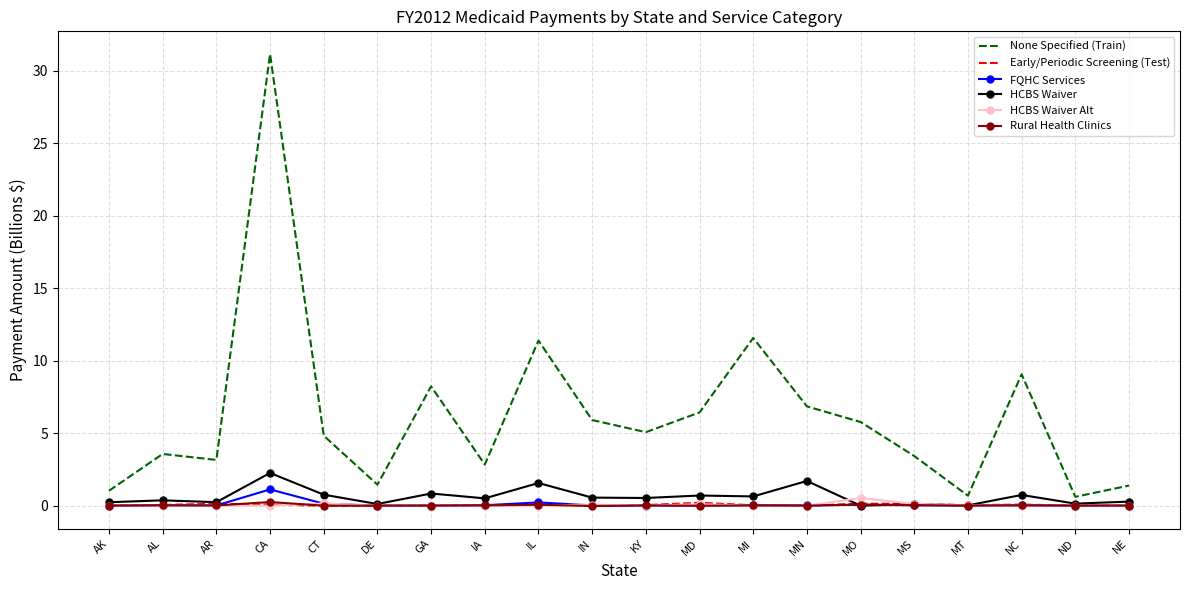

Is it true that None Specified (Train) equals 3.6 at AL?

True